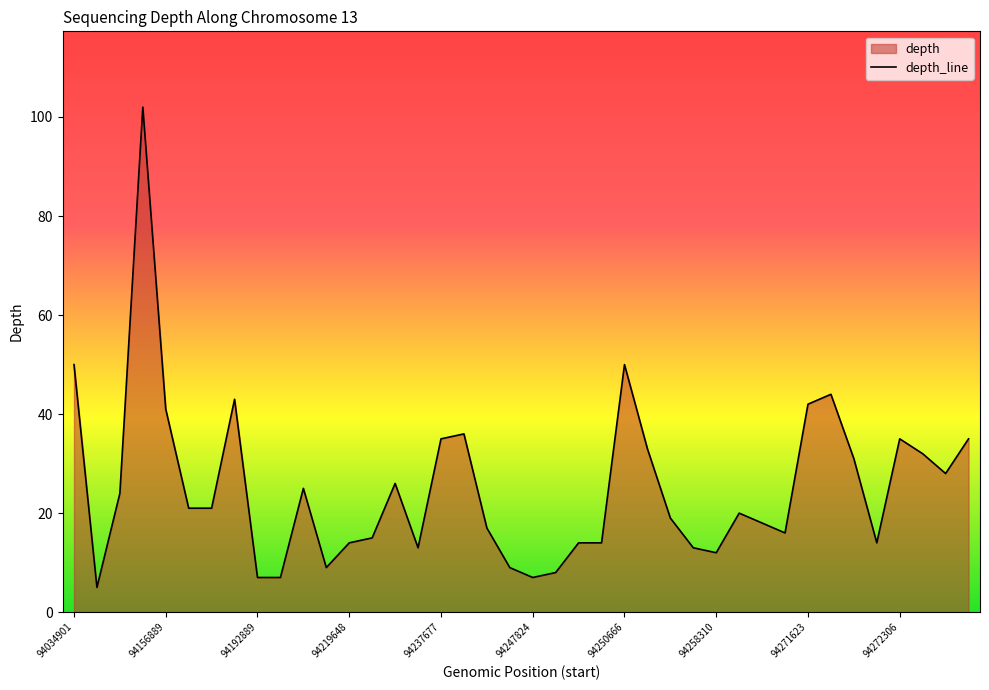

Approximately how many times larger is the value at 94235180 compared to 94192894?

1.9